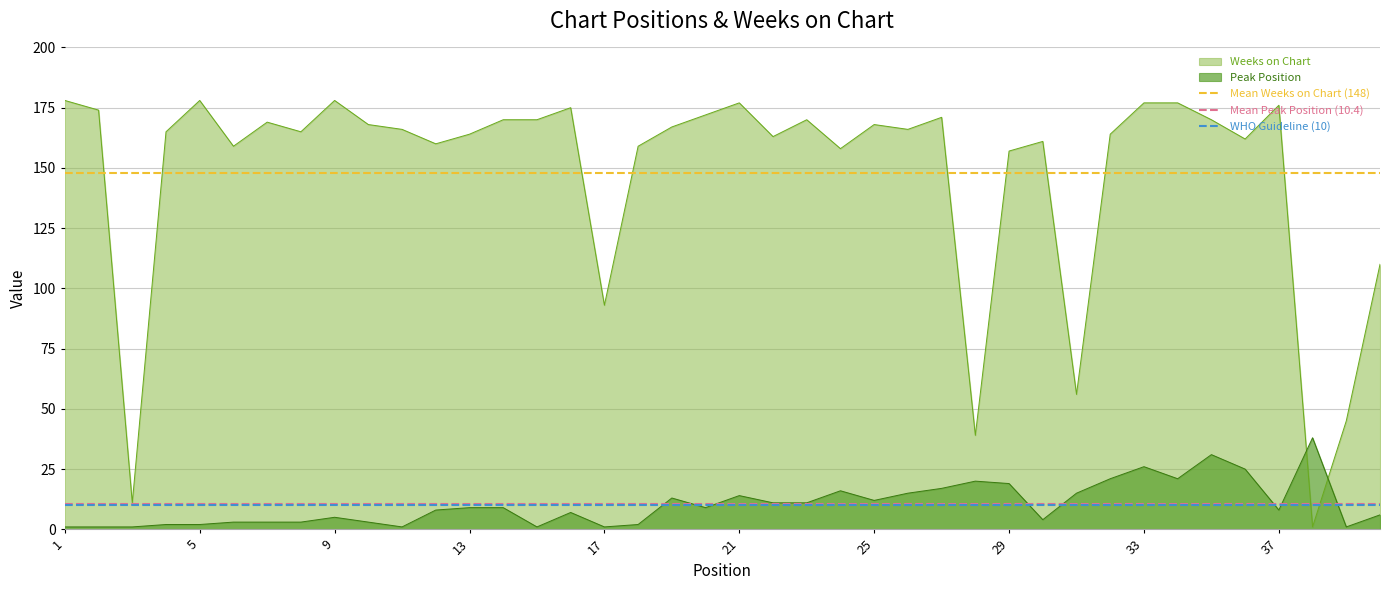

What is the highest value of the Weeks on Chart series?

178